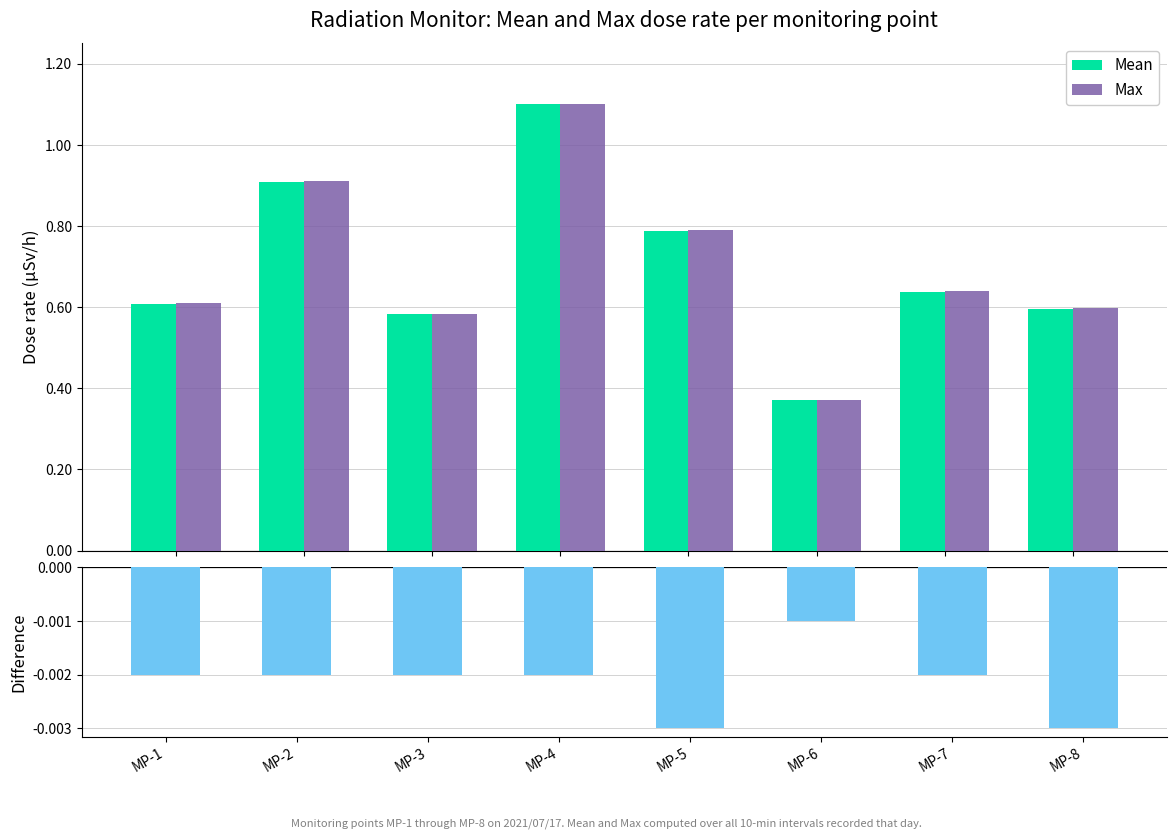

The value of Mean at MP-6 is 0.3. True or false?

False